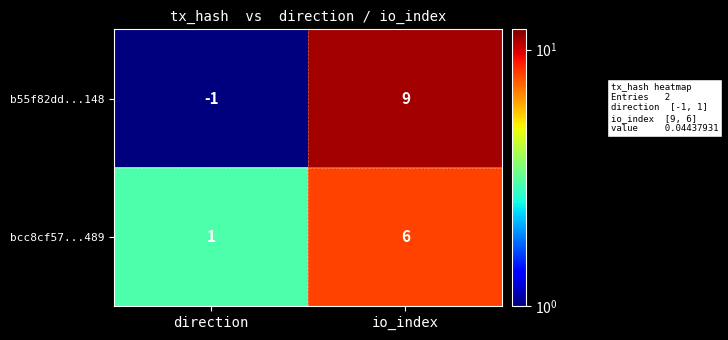

Is it true that bcc8cf57...489 equals 0 at direction?

False